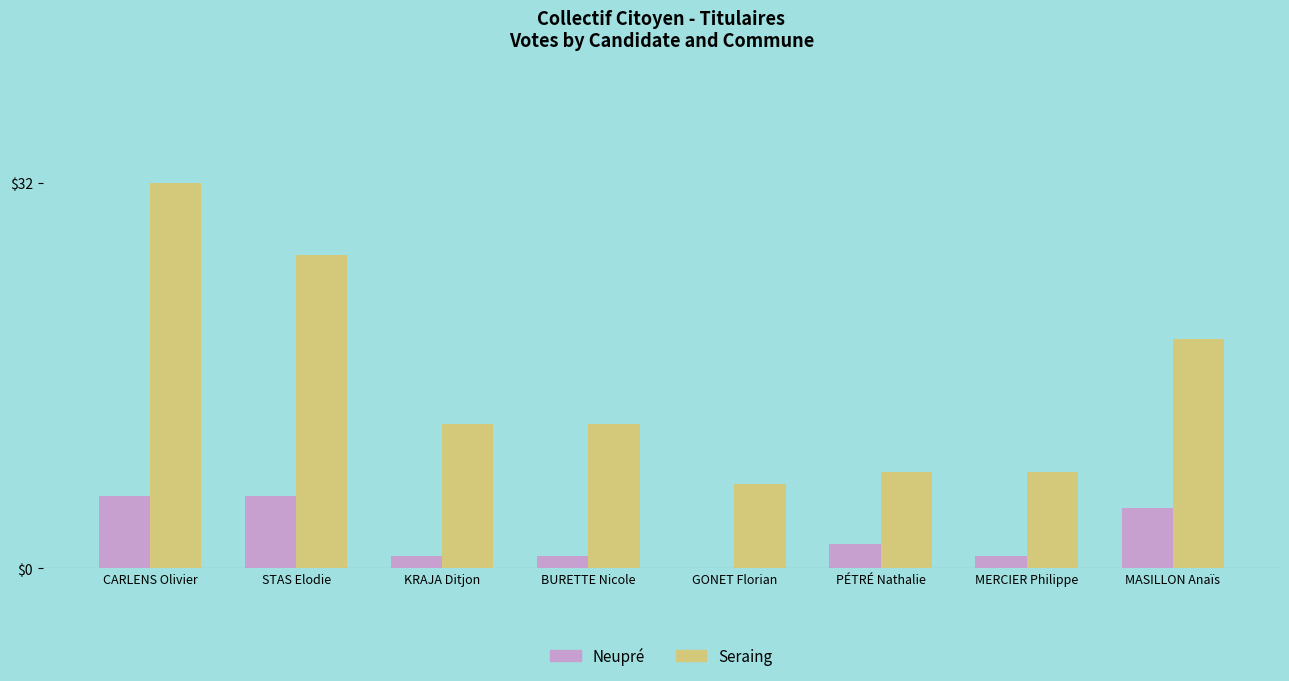

Which series has the largest total across all categories?

Seraing